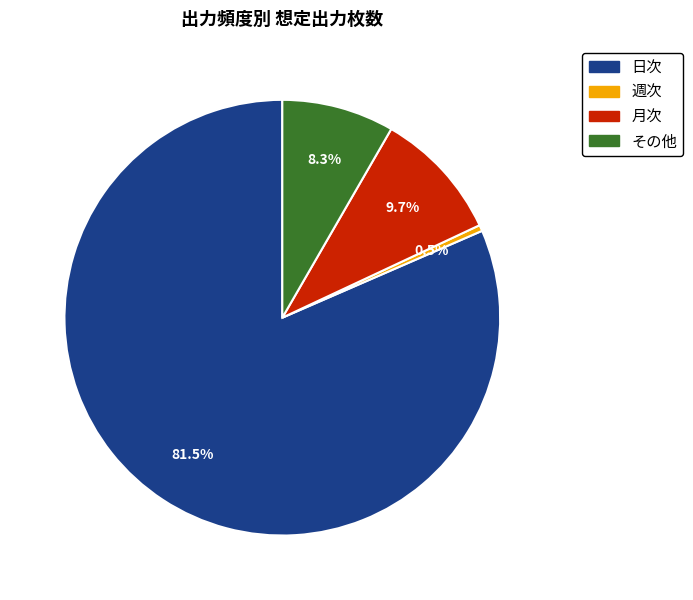

What is the smallest slice in the pie chart?

週次